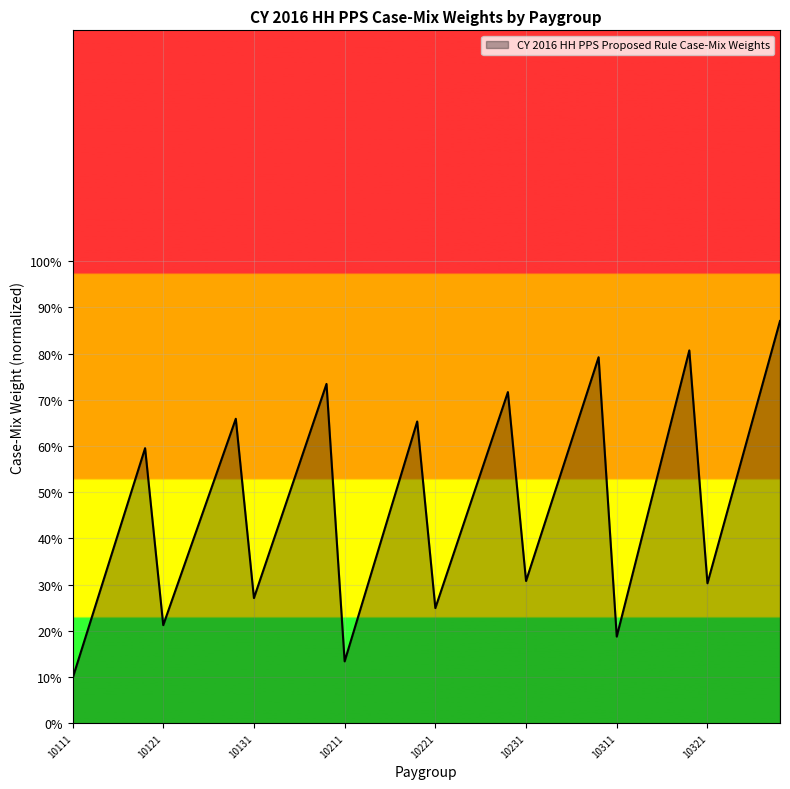

What is the smallest value displayed?

9.7